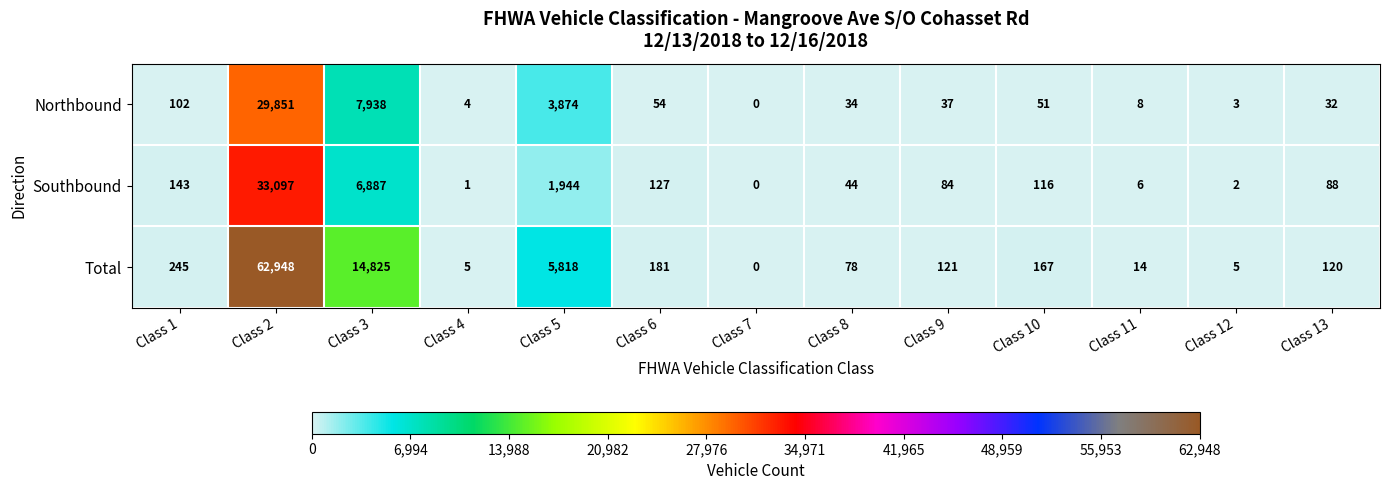

What is the spread (max minus min) of values at Class 1?

143